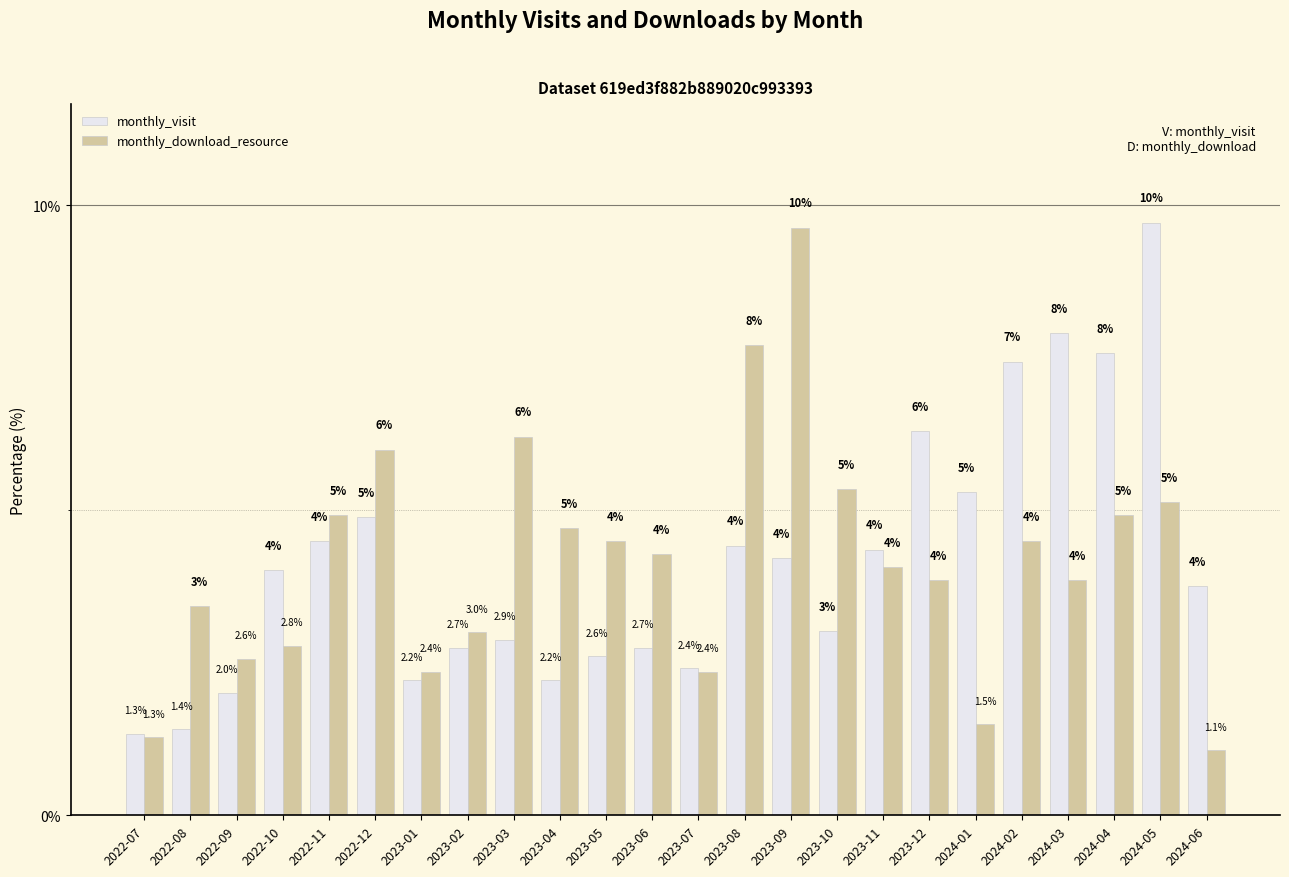

Which series has the largest range (max minus min)?

monthly_download_resource